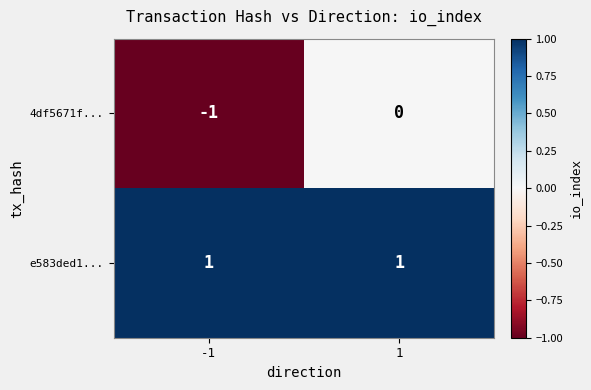

Which series has the largest range (max minus min)?

4df5671f...